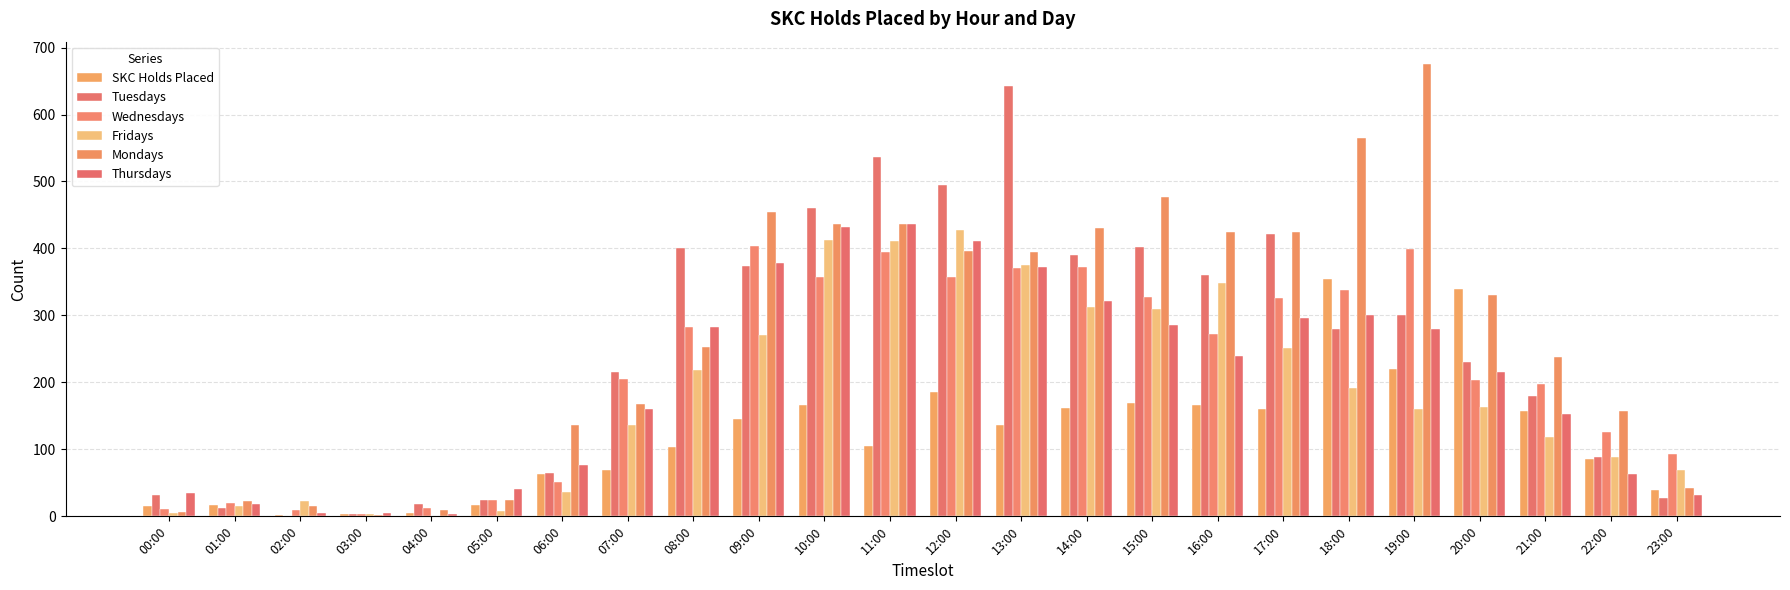

The value of Wednesdays at 23:00 is 93. True or false?

True